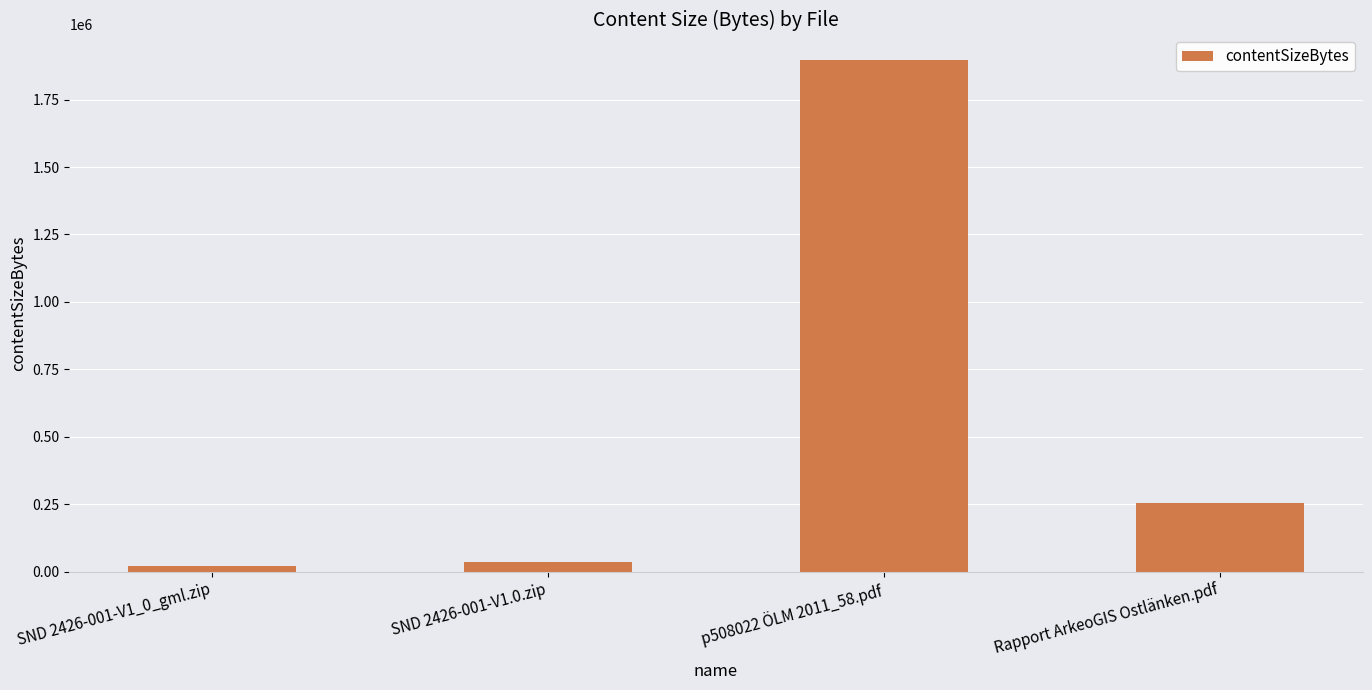

At which label is the value closest to 958673?

Rapport ArkeoGIS Ostlänken.pdf